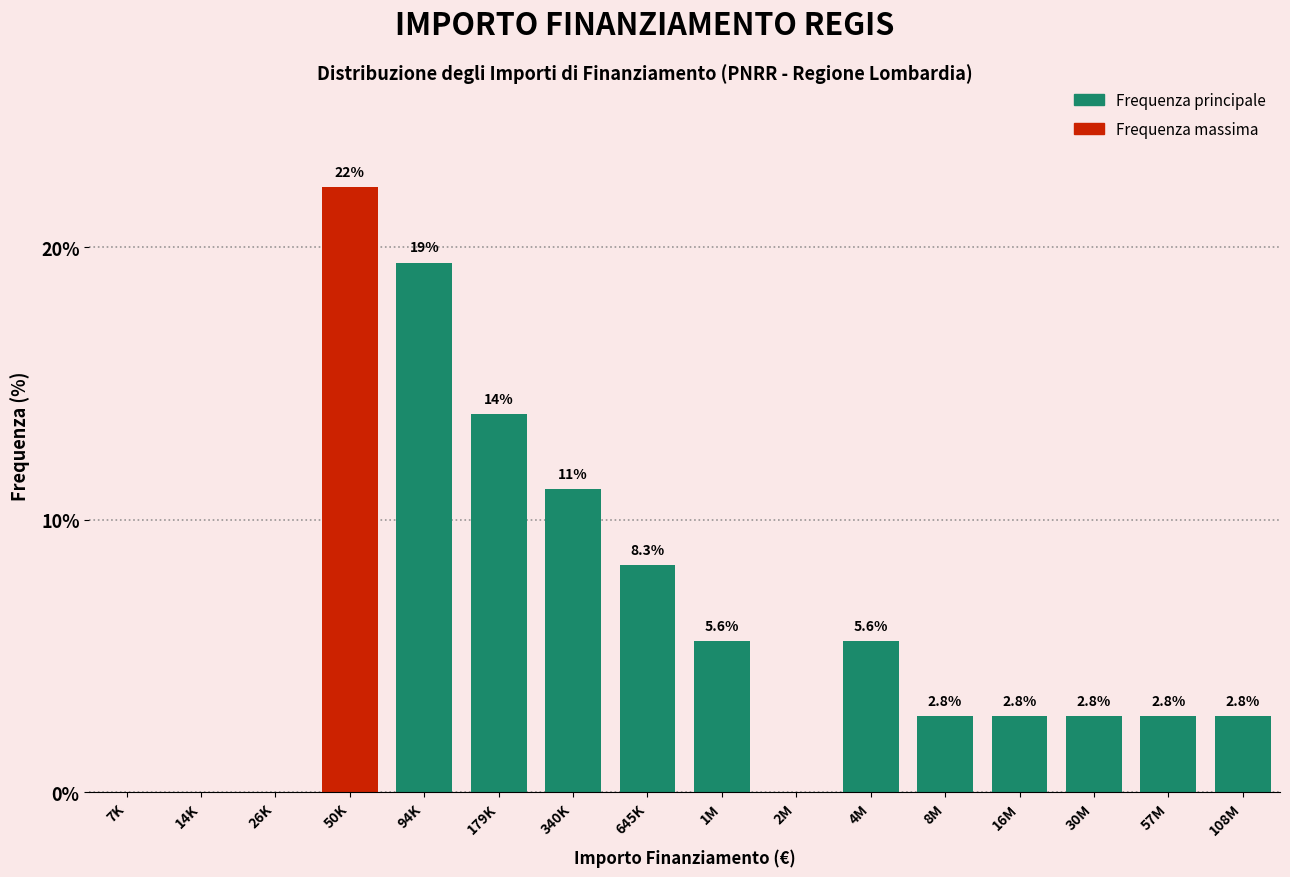

Reading left to right, transcribe all the data shown in this chart.

7K=0.0	14K=0.0	26K=0.0	50K=22.2	94K=19.4	179K=13.9	340K=11.1	645K=8.3	1M=5.6	2M=0.0	4M=5.6	8M=2.8	16M=2.8	30M=2.8	57M=2.8	108M=2.8